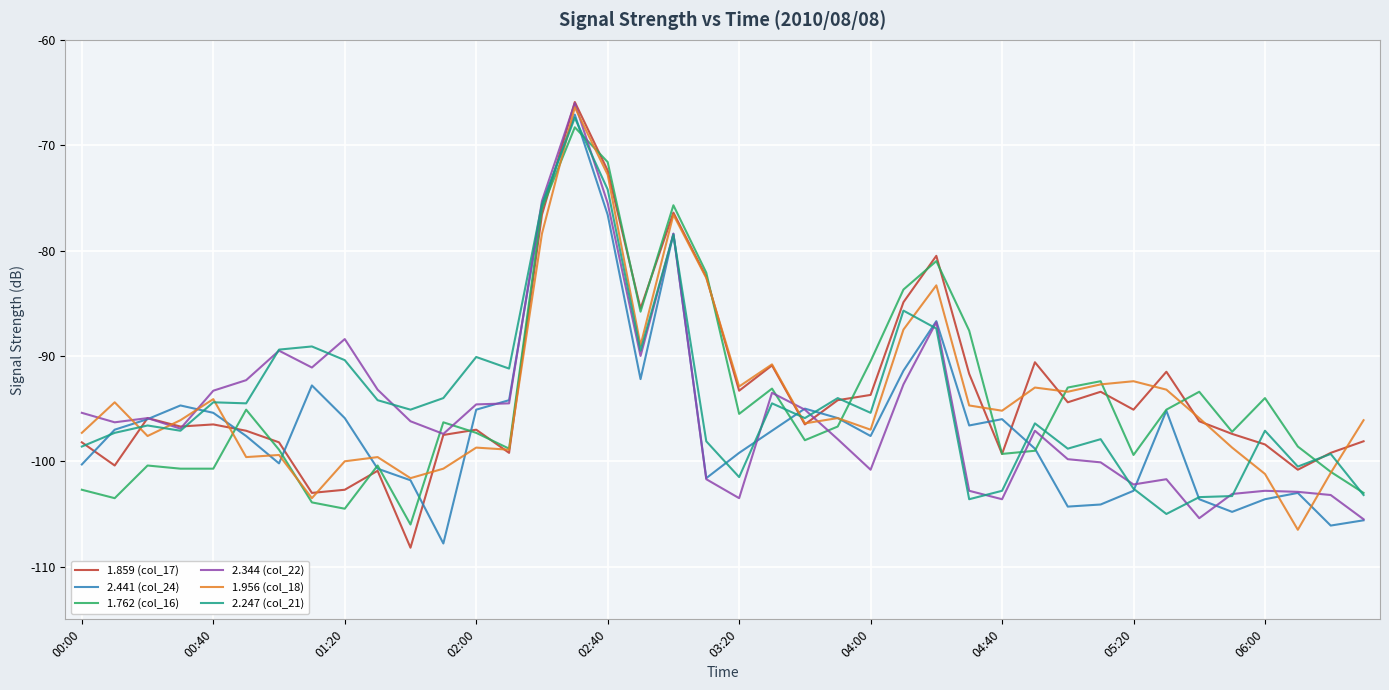

What is the smallest value displayed?

-108.2